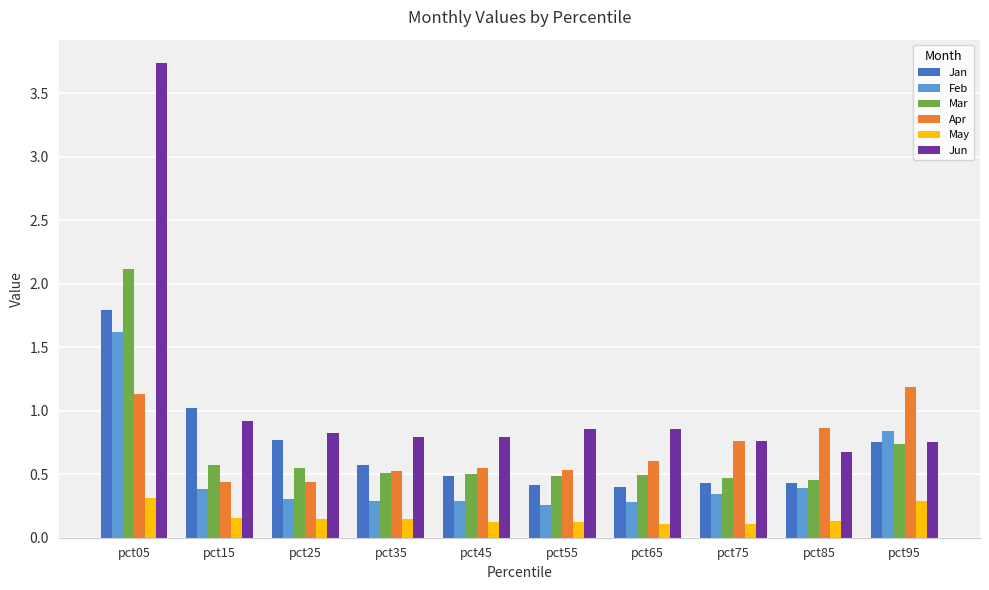

Is it true that Mar equals 0.9 at pct05?

False